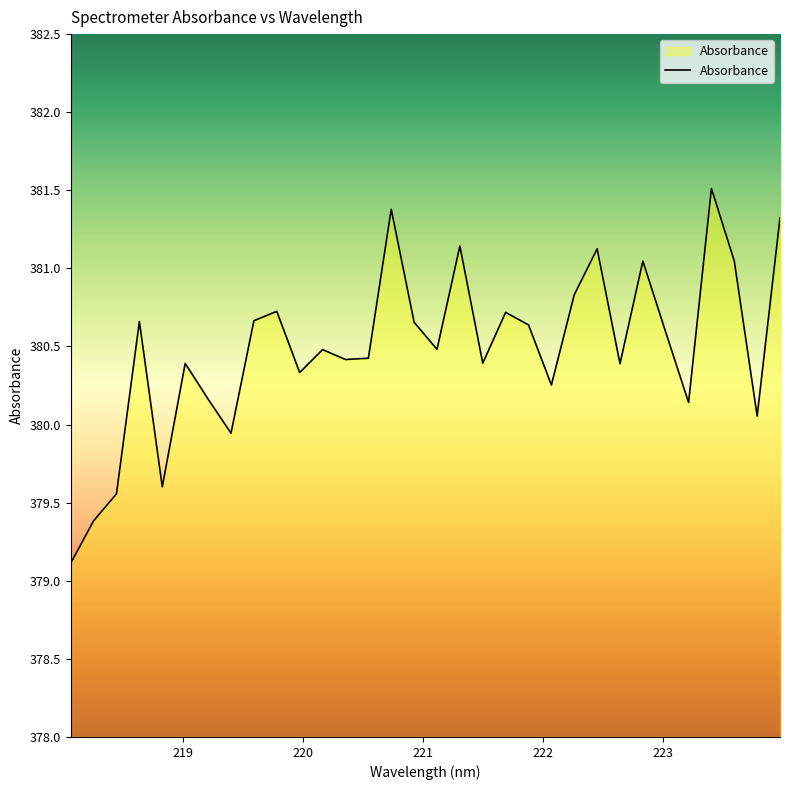

What is the minimum value shown in the chart?

379.1